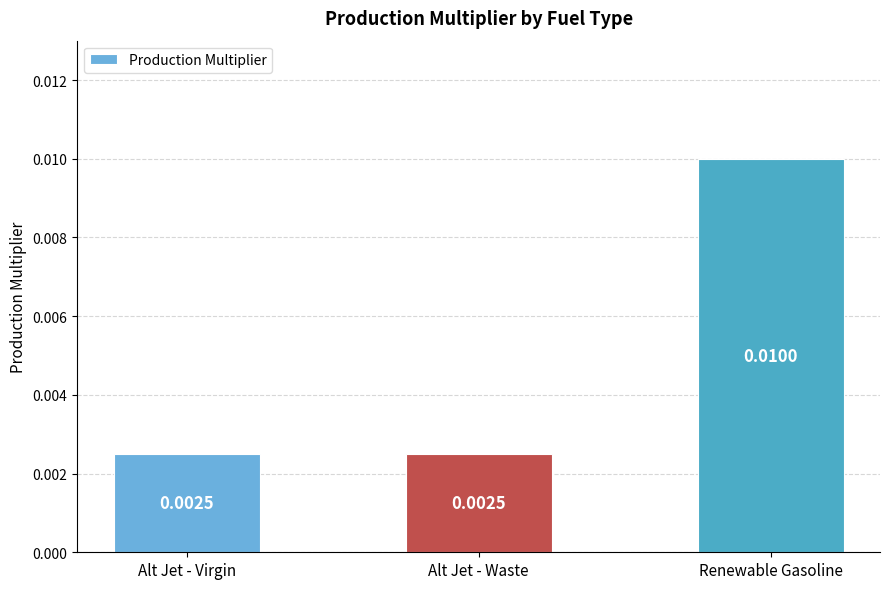

How many values are between 0 and 1?

3